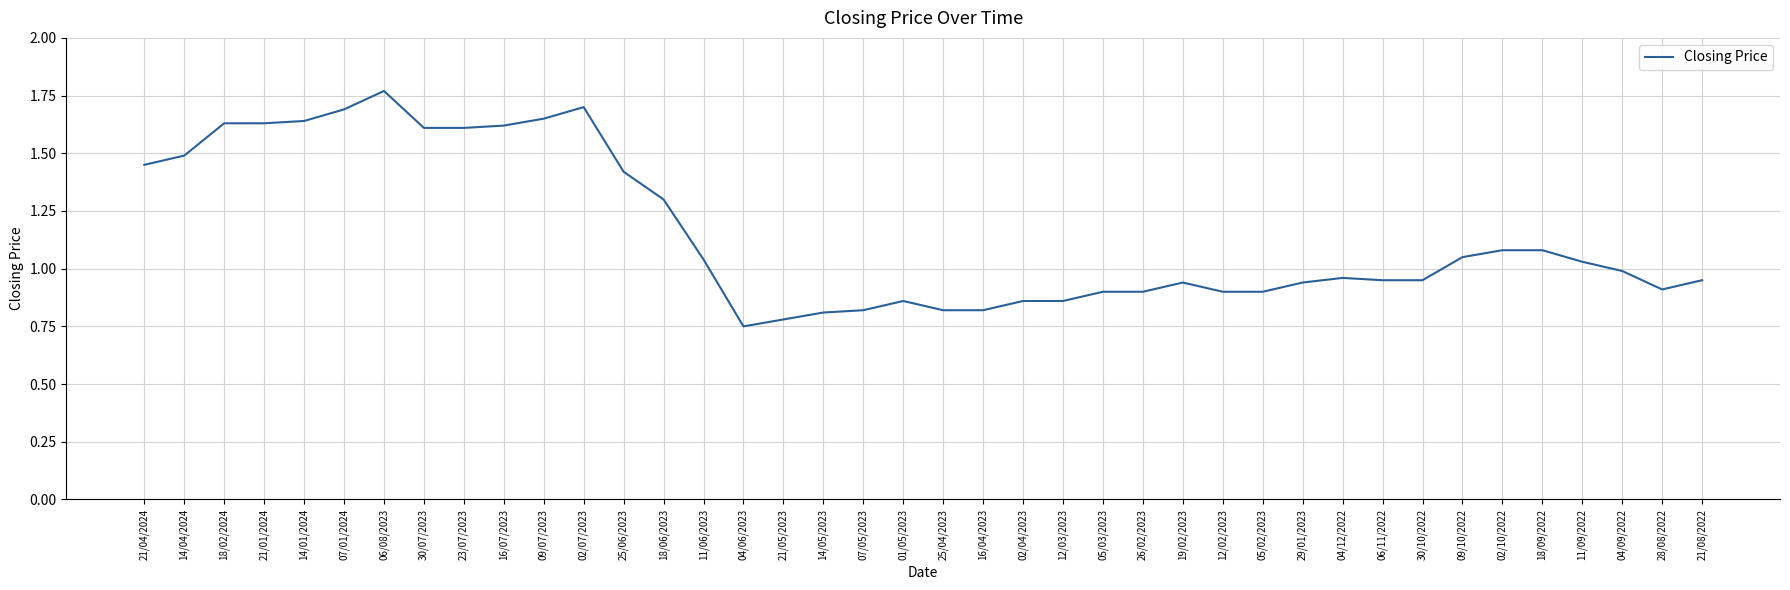

How many series are shown in this chart?

1